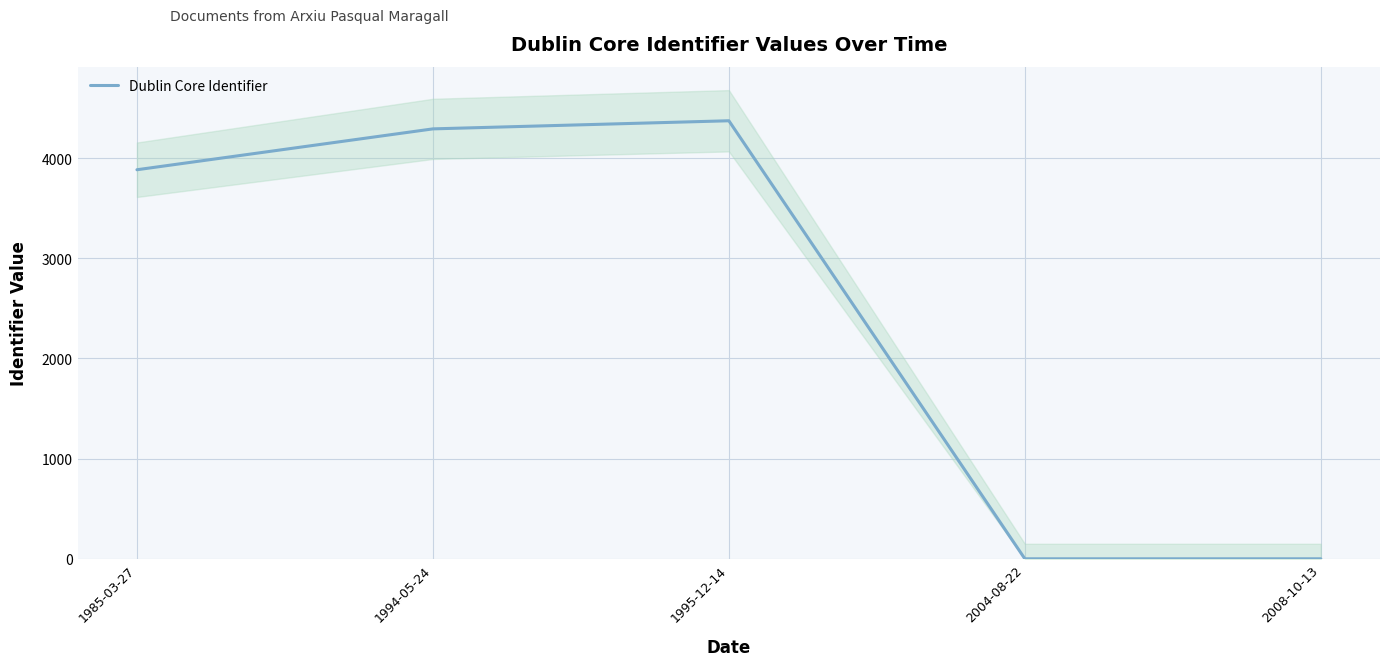

What is the change in value from 1994-05-24 to 2004-08-22?

-4292